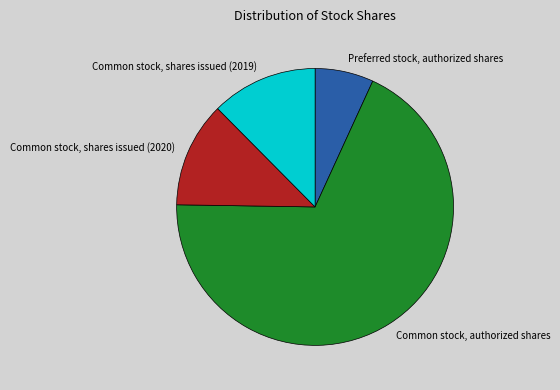

Do Common stock, shares issued (2019) and Common stock, shares issued (2020) together represent more than half of the pie?

No